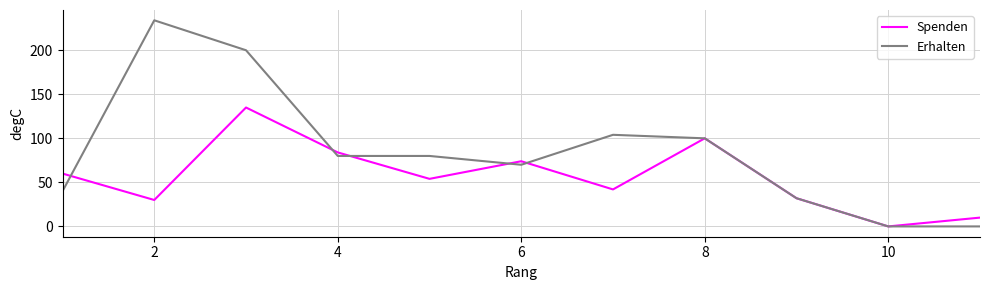

What is the highest value of the Spenden series?

135